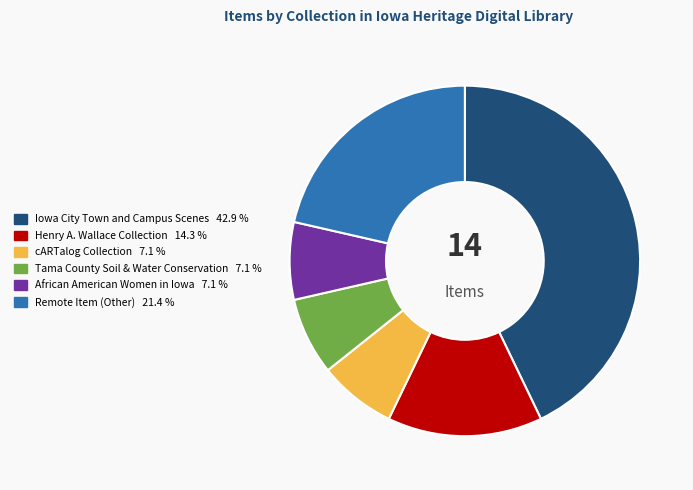

Count the number of slices in the pie.

6